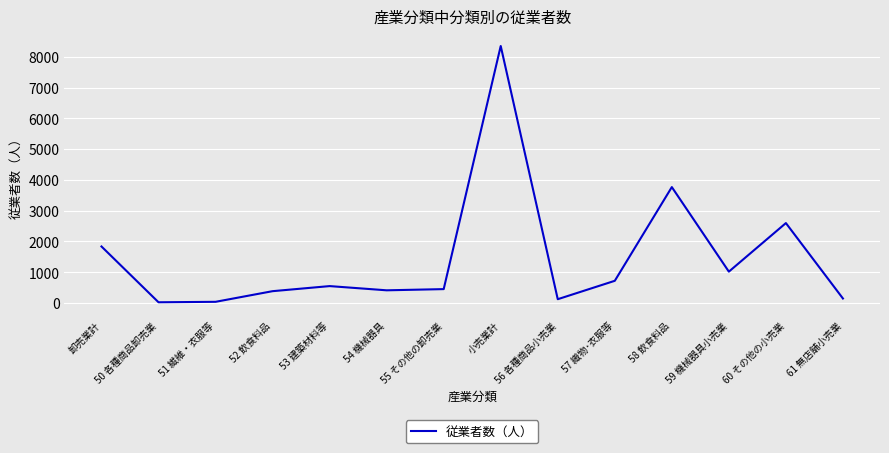

How many distinct data groups are displayed?

1